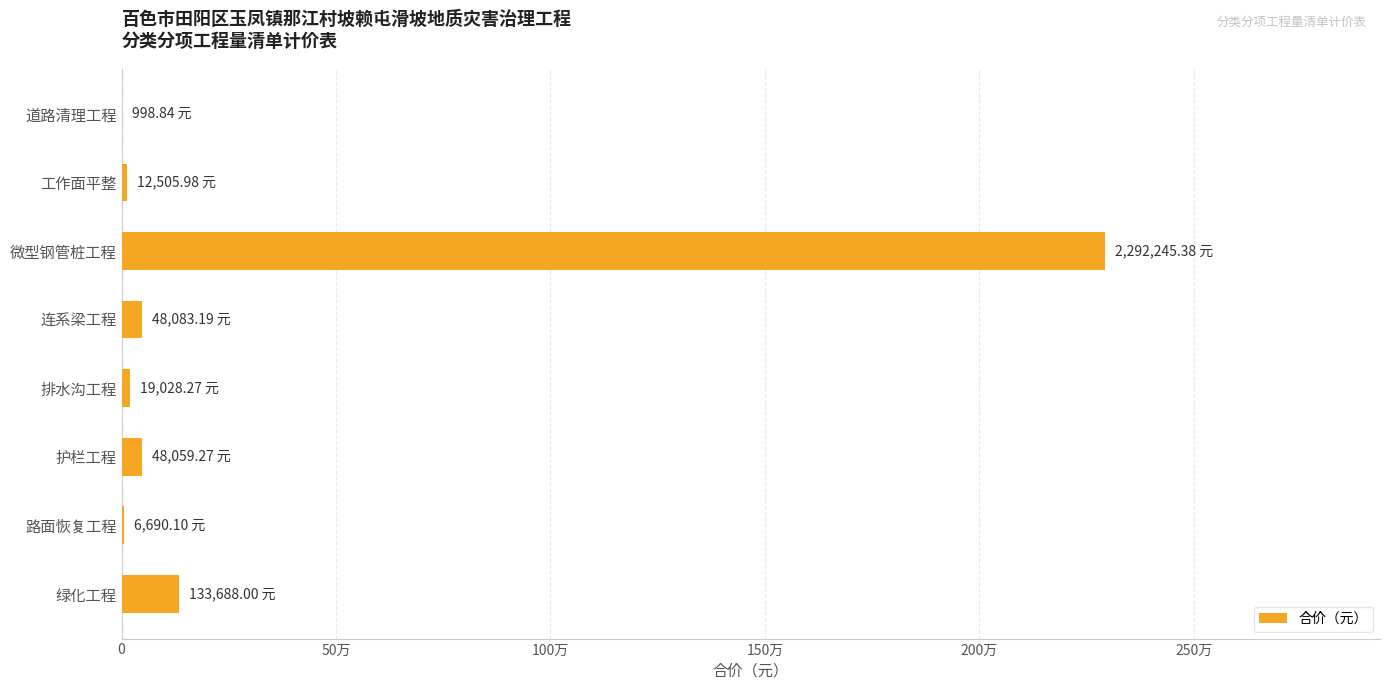

Are the bars horizontal?

Yes